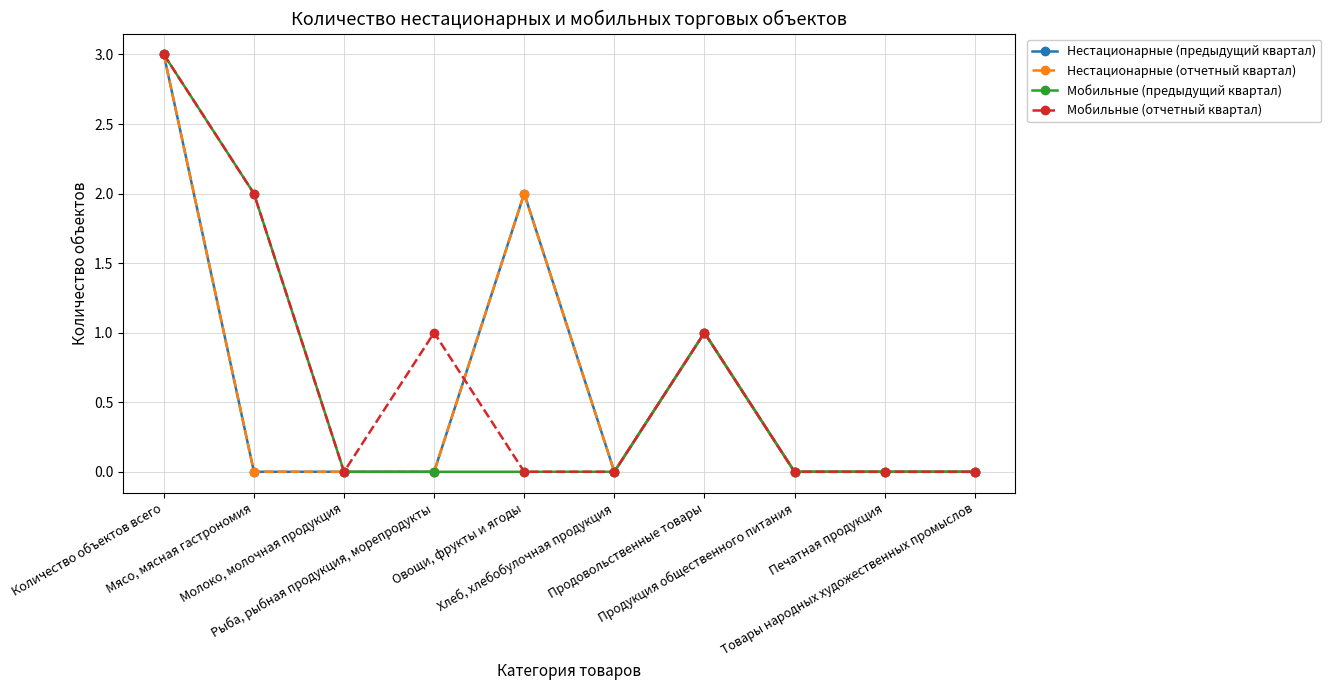

Reading right to left, what are all the values shown in this chart?

Нестационарные (предыдущий квартал): Товары народных художественных промыслов=0	Печатная продукция=0	Продукция общественного питания=0	Продовольственные товары=1	Хлеб, хлебобулочная продукция=0	Овощи, фрукты и ягоды=2	Рыба, рыбная продукция, морепродукты=0	Молоко, молочная продукция=0	Мясо, мясная гастрономия=0	Количество объектов всего=3
Нестационарные (отчетный квартал): Товары народных художественных промыслов=0	Печатная продукция=0	Продукция общественного питания=0	Продовольственные товары=1	Хлеб, хлебобулочная продукция=0	Овощи, фрукты и ягоды=2	Рыба, рыбная продукция, морепродукты=0	Молоко, молочная продукция=0	Мясо, мясная гастрономия=0	Количество объектов всего=3
Мобильные (предыдущий квартал): Товары народных художественных промыслов=0	Печатная продукция=0	Продукция общественного питания=0	Продовольственные товары=1	Хлеб, хлебобулочная продукция=0	Овощи, фрукты и ягоды=0	Рыба, рыбная продукция, морепродукты=0	Молоко, молочная продукция=0	Мясо, мясная гастрономия=2	Количество объектов всего=3
Мобильные (отчетный квартал): Товары народных художественных промыслов=0	Печатная продукция=0	Продукция общественного питания=0	Продовольственные товары=1	Хлеб, хлебобулочная продукция=0	Овощи, фрукты и ягоды=0	Рыба, рыбная продукция, морепродукты=1	Молоко, молочная продукция=0	Мясо, мясная гастрономия=2	Количество объектов всего=3